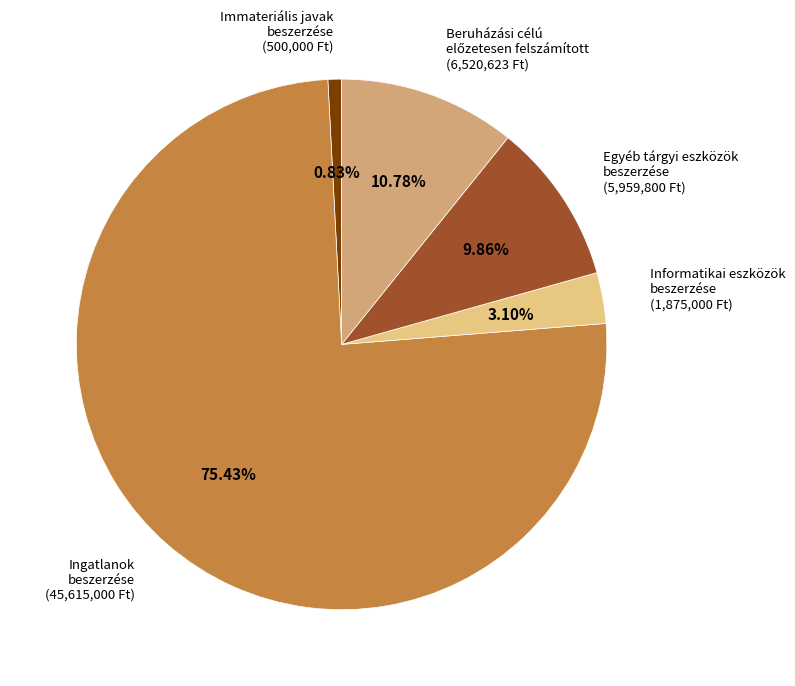

Combined, do Informatikai eszközök beszerzése and Immateriális javak beszerzése account for over 50%?

No